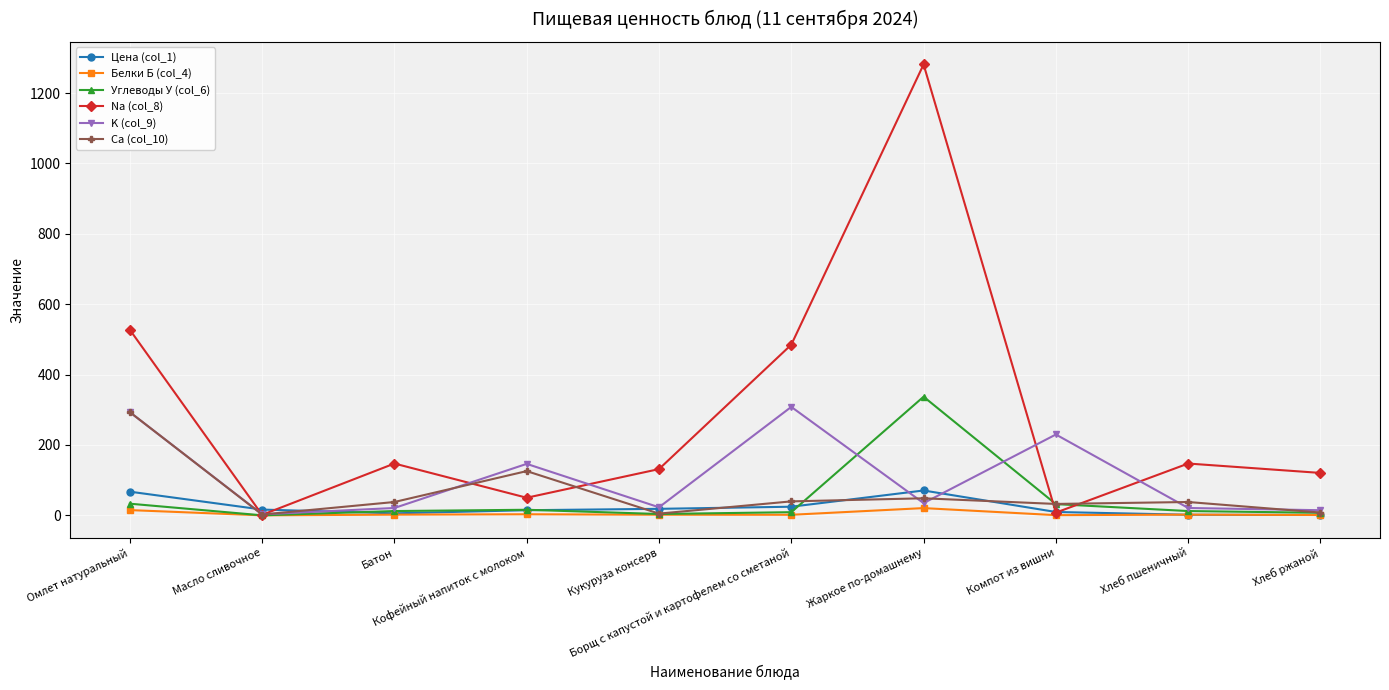

How many lines are shown in the chart?

6